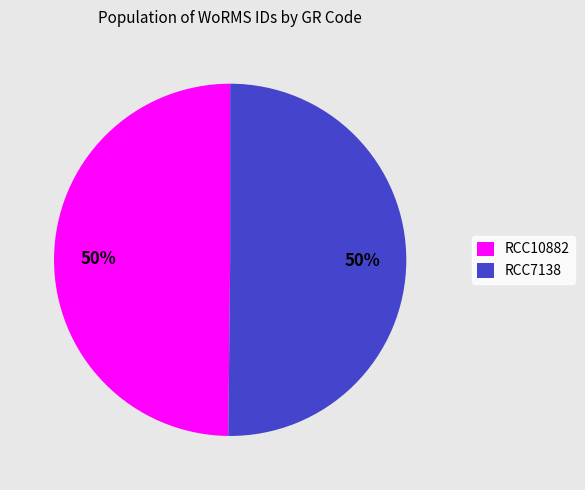

Approximately how many times larger is the value at RCC10882 compared to RCC7138?

1.0